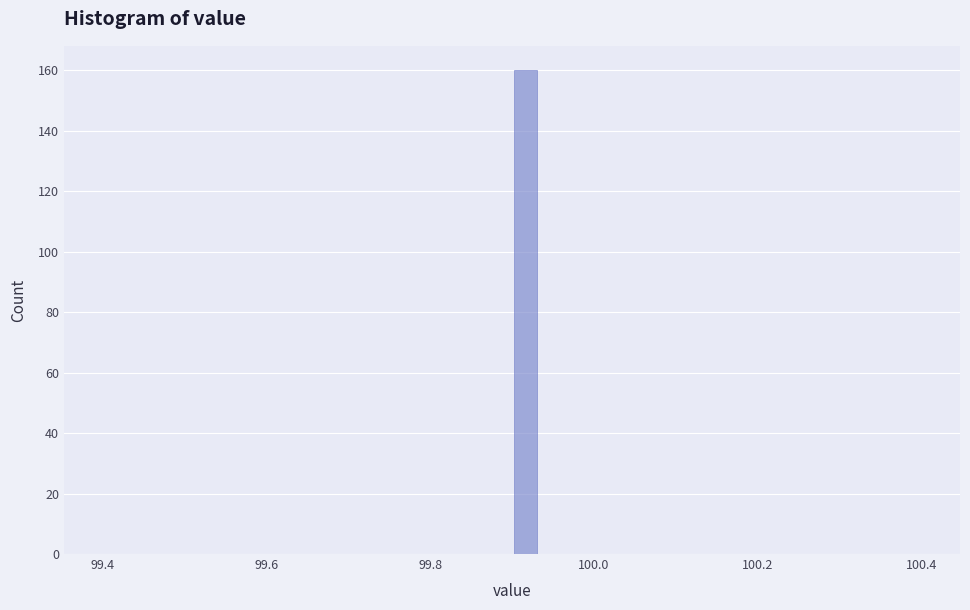

Around what value on the x-axis is the tallest bar? Give the approximate position of its centre, as read against the axis.

99.92